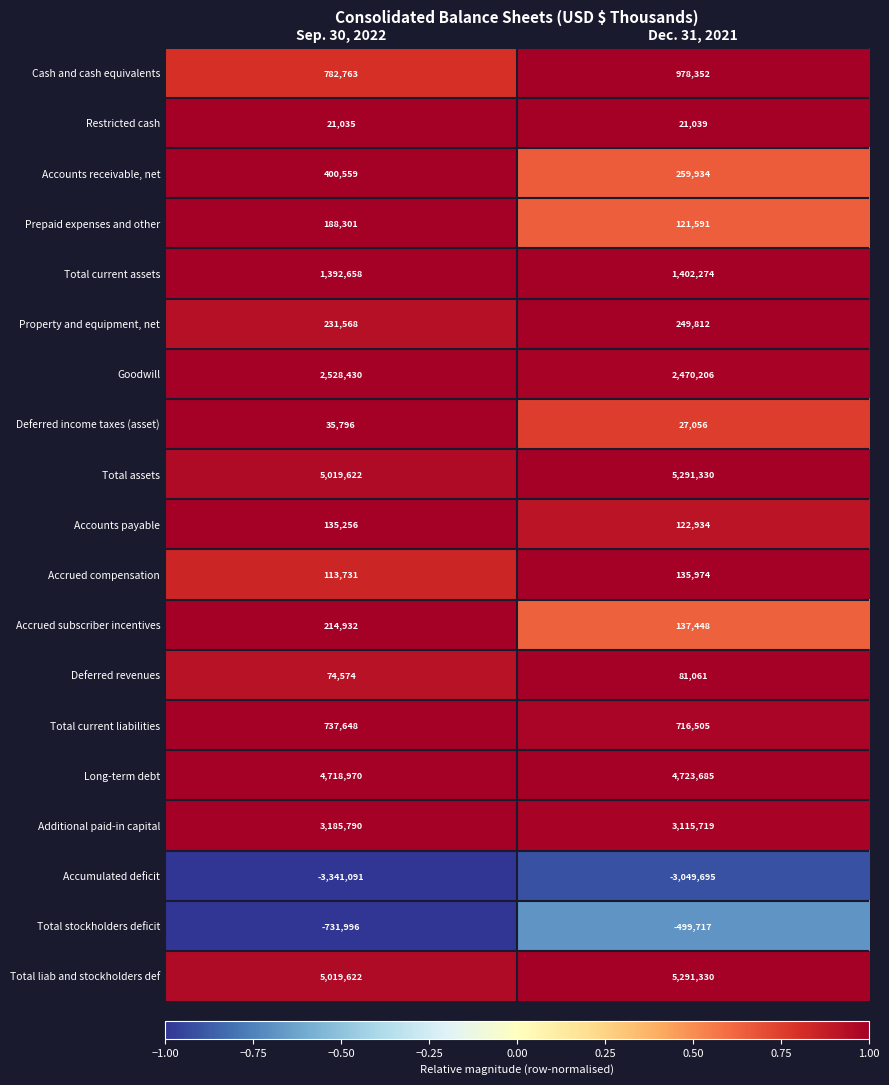

Rank the categories by Restricted cash value from lowest to highest.

Sep. 30, 2022, Dec. 31, 2021